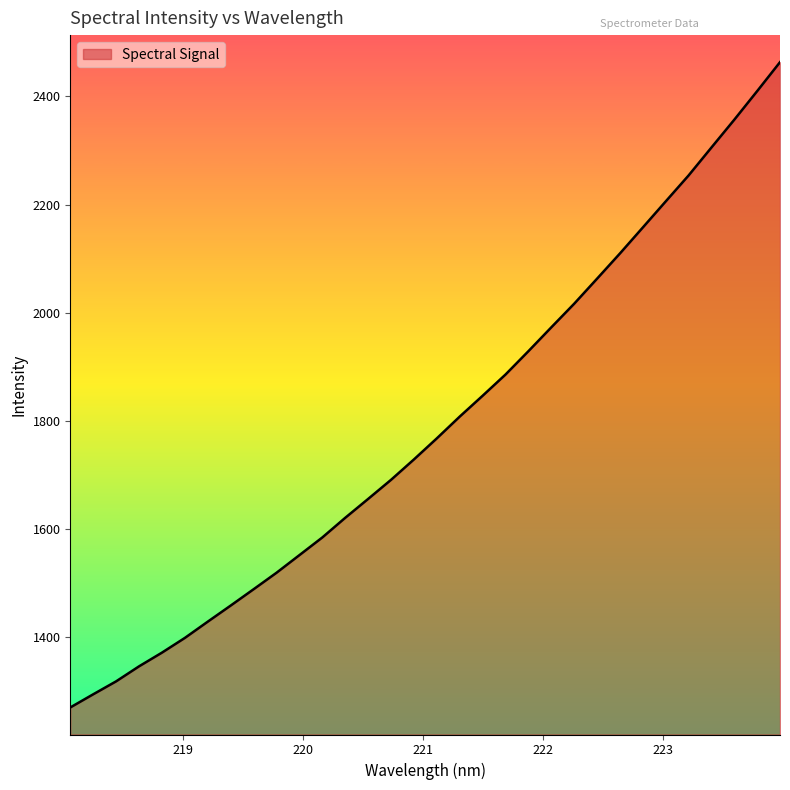

What is the maximum value shown in the chart?

2463.5